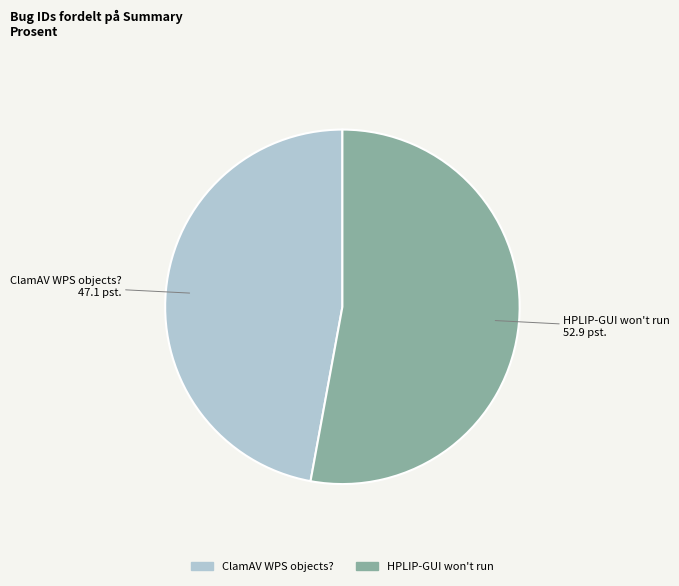

Rank the categories by value from highest to lowest.

HPLIP-GUI won't run, ClamAV WPS objects?